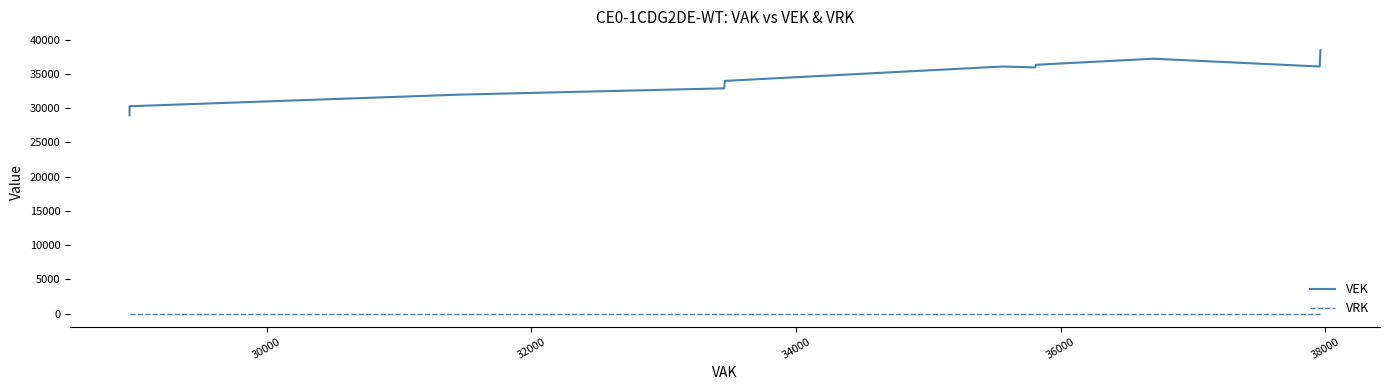

What is the label of the 24th point from the right?

34000